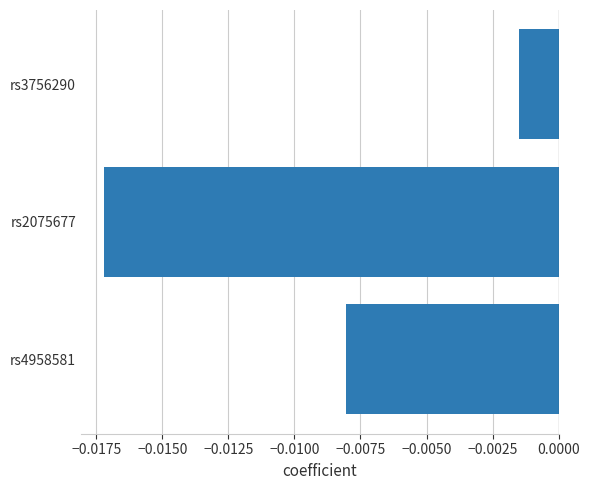

Which label corresponds to the largest value in the chart?

rs3756290